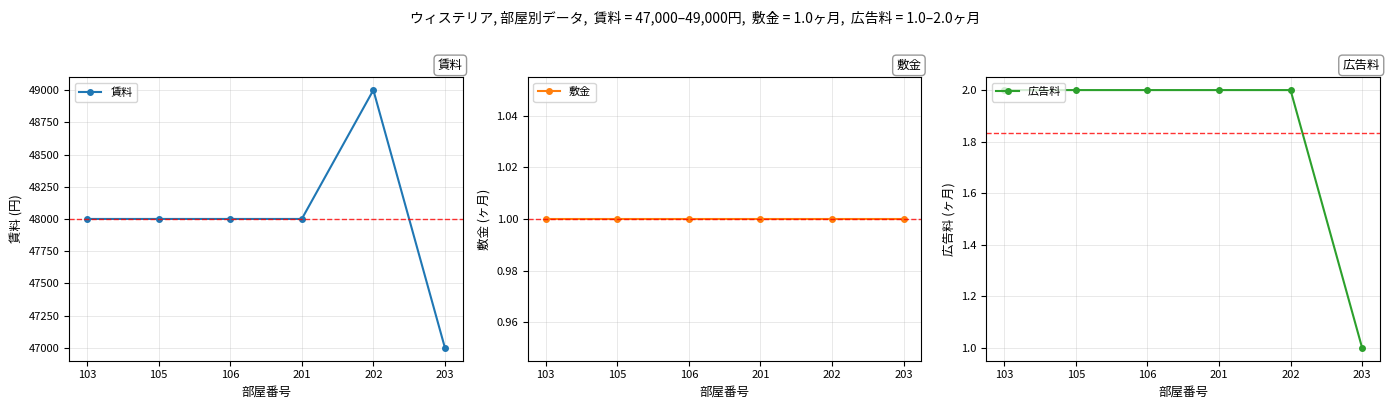

What is the sum of all 賃料 values?

288000